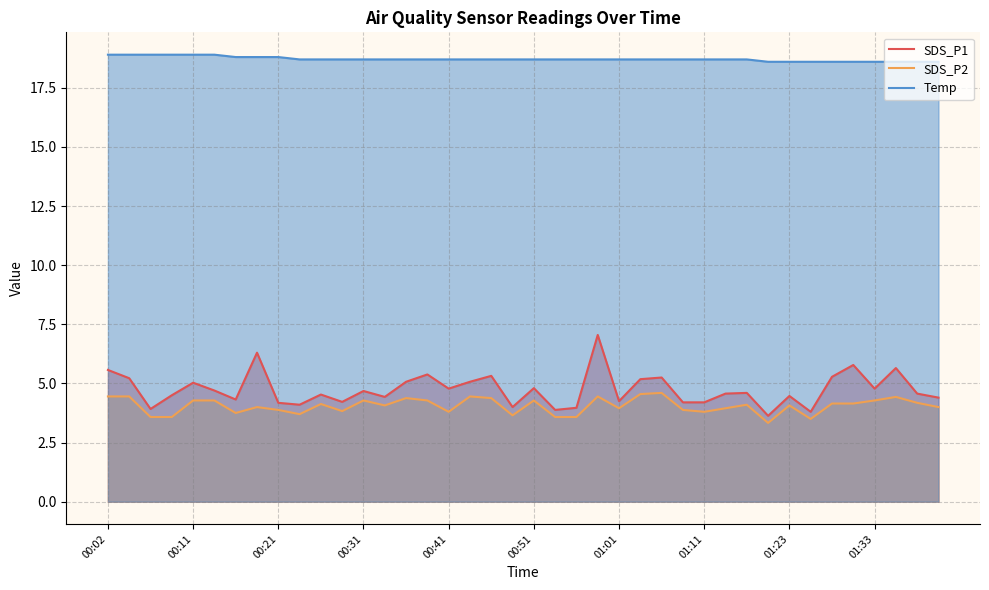

Is the value of Temp at 01:11 greater than the value of SDS_P2 at 00:21?

Yes